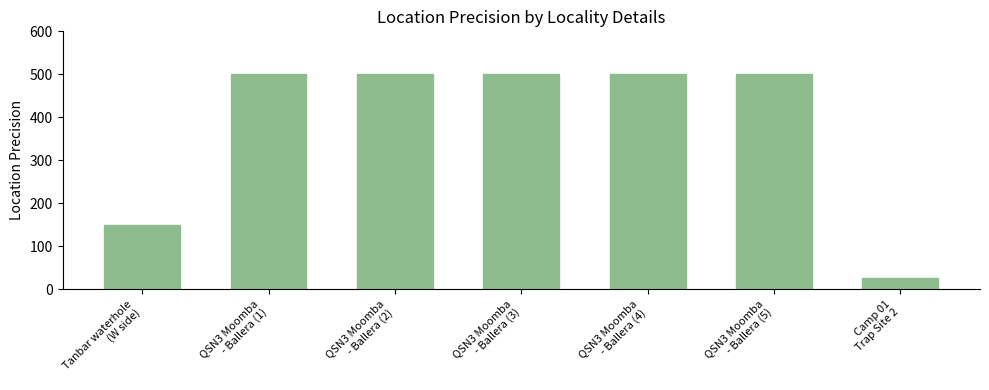

What is the value of the 3rd bar from the left?

500